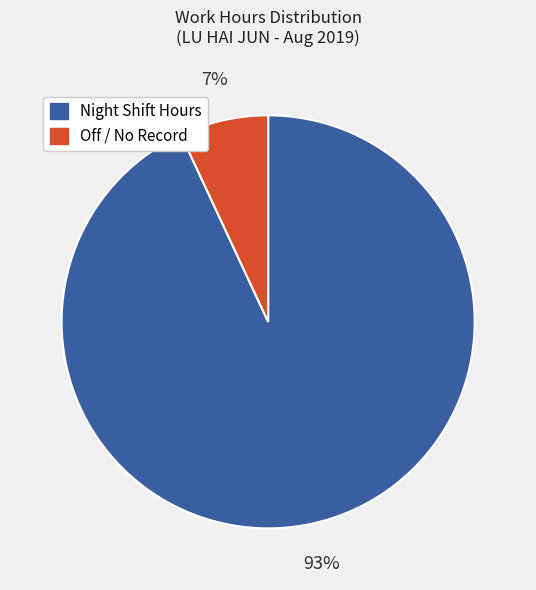

Does any single category account for the majority?

Yes